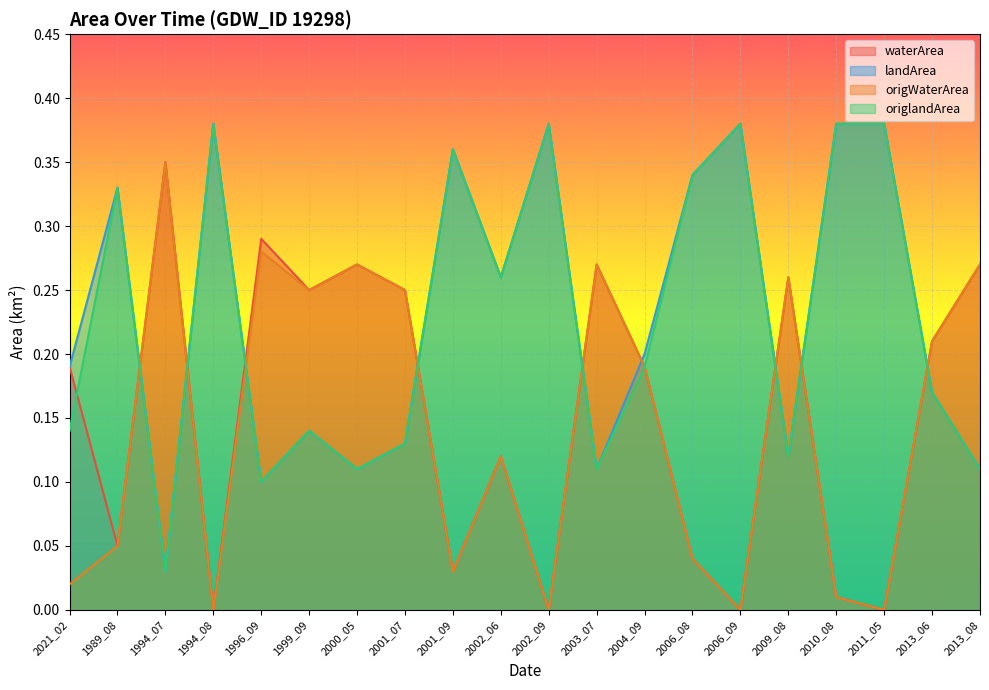

List the series in order of their peak value, highest first.

landArea, origlandArea, waterArea, origWaterArea